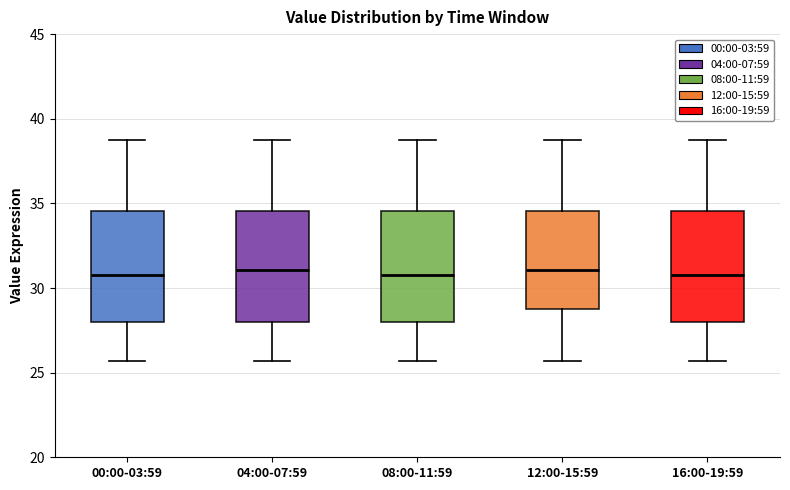

Reading left to right, read every box against the y-axis: the position of its median line, the range the box covers, and the ends of its whiskers. The values are not printed on the chart, so give them approximately, as read against the axis.

00:00-03:59: median 31.0, box 28.0 to 34.5, whiskers 25.5 to 39.0
04:00-07:59: median 31.0, box 28.0 to 34.5, whiskers 25.5 to 39.0
08:00-11:59: median 31.0, box 28.0 to 34.5, whiskers 25.5 to 39.0
12:00-15:59: median 31.0, box 29.0 to 34.5, whiskers 25.5 to 39.0
16:00-19:59: median 31.0, box 28.0 to 34.5, whiskers 25.5 to 39.0